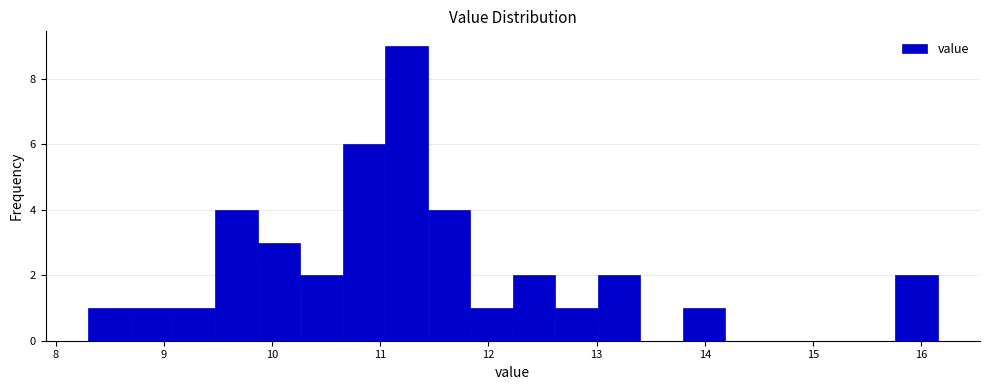

Around what value on the x-axis is the tallest bar? Give the approximate position of its centre, as read against the axis.

11.2